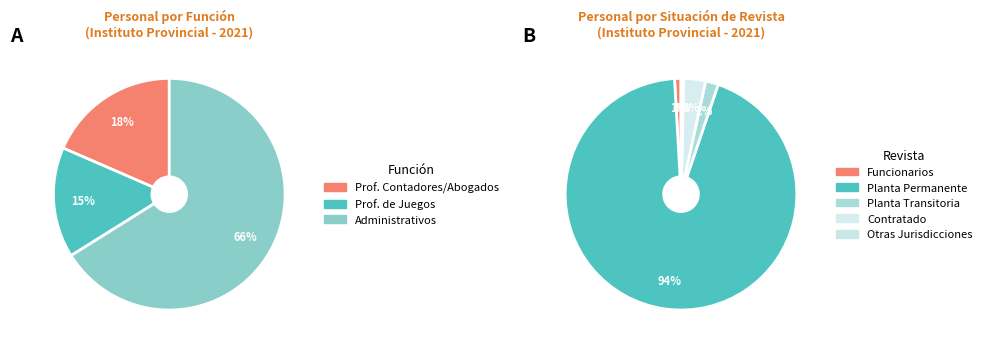

Do Profesionales de Juegos and Administrativos together represent more than half of the pie?

Yes